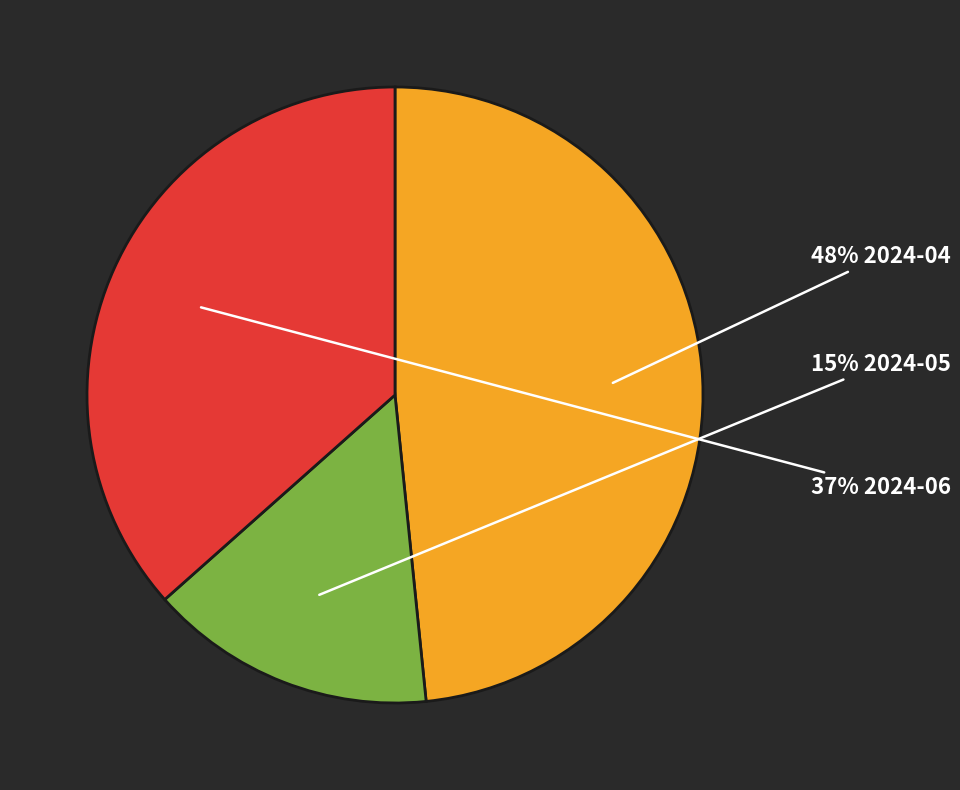

Is there any slice that represents more than half of the pie?

No